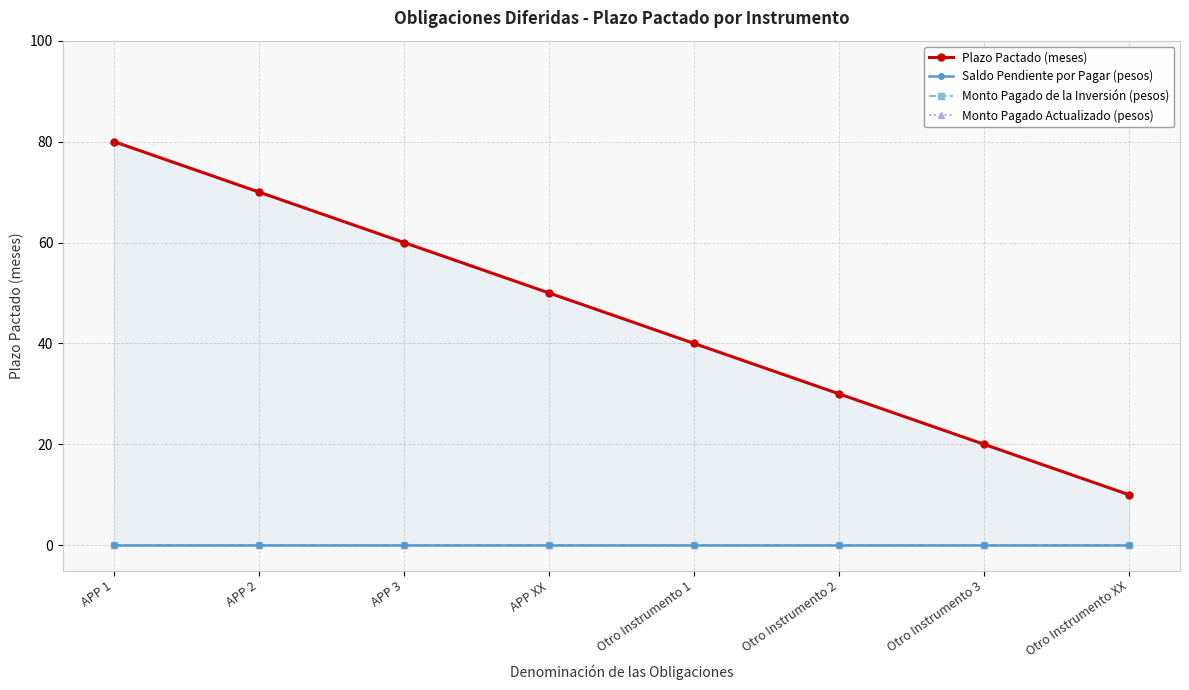

Rank the series by their maximum value, from highest to lowest.

Plazo Pactado (meses), Saldo Pendiente por Pagar (pesos), Monto Pagado de la Inversión (pesos), Monto Pagado Actualizado (pesos)